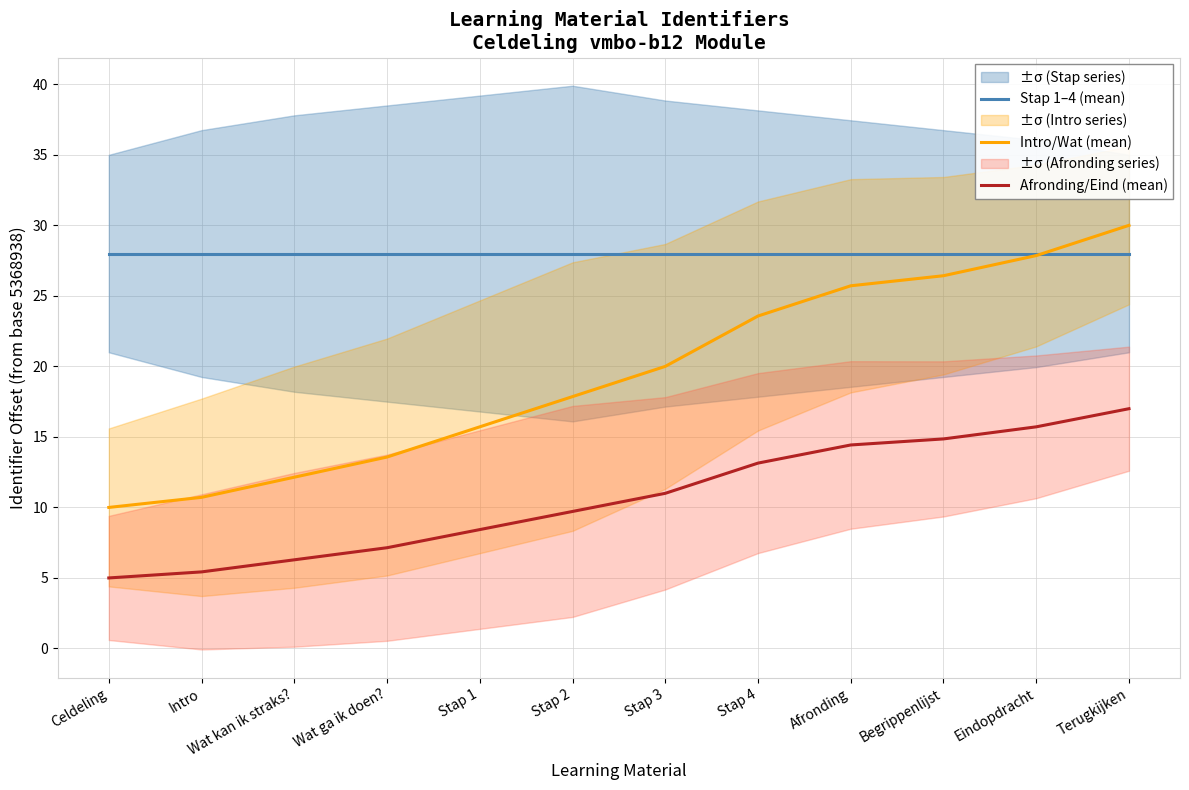

How many values in the Intro/Wat (mean) series are below 20?

6